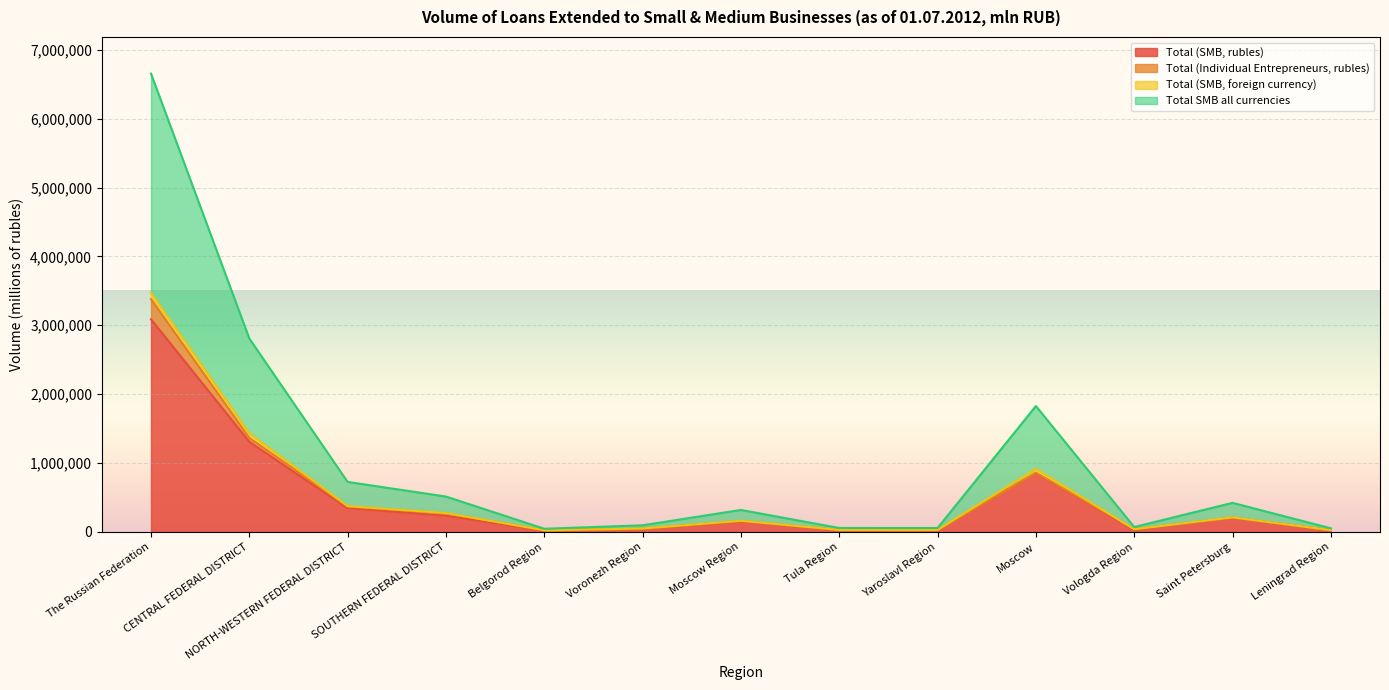

The Total SMB all currencies series shows 726334 at NORTH-WESTERN FEDERAL DISTRICT. True or false?

True